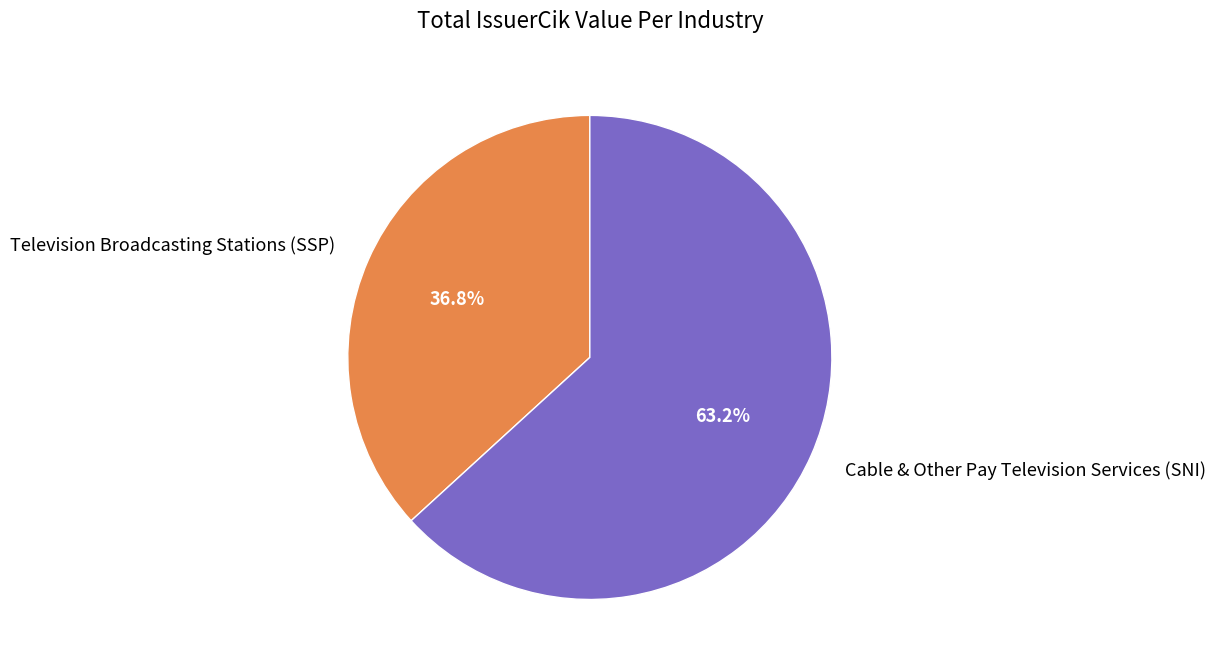

How much of the chart is everything except Cable & Other Pay Television Services (SNI)?

36.8%